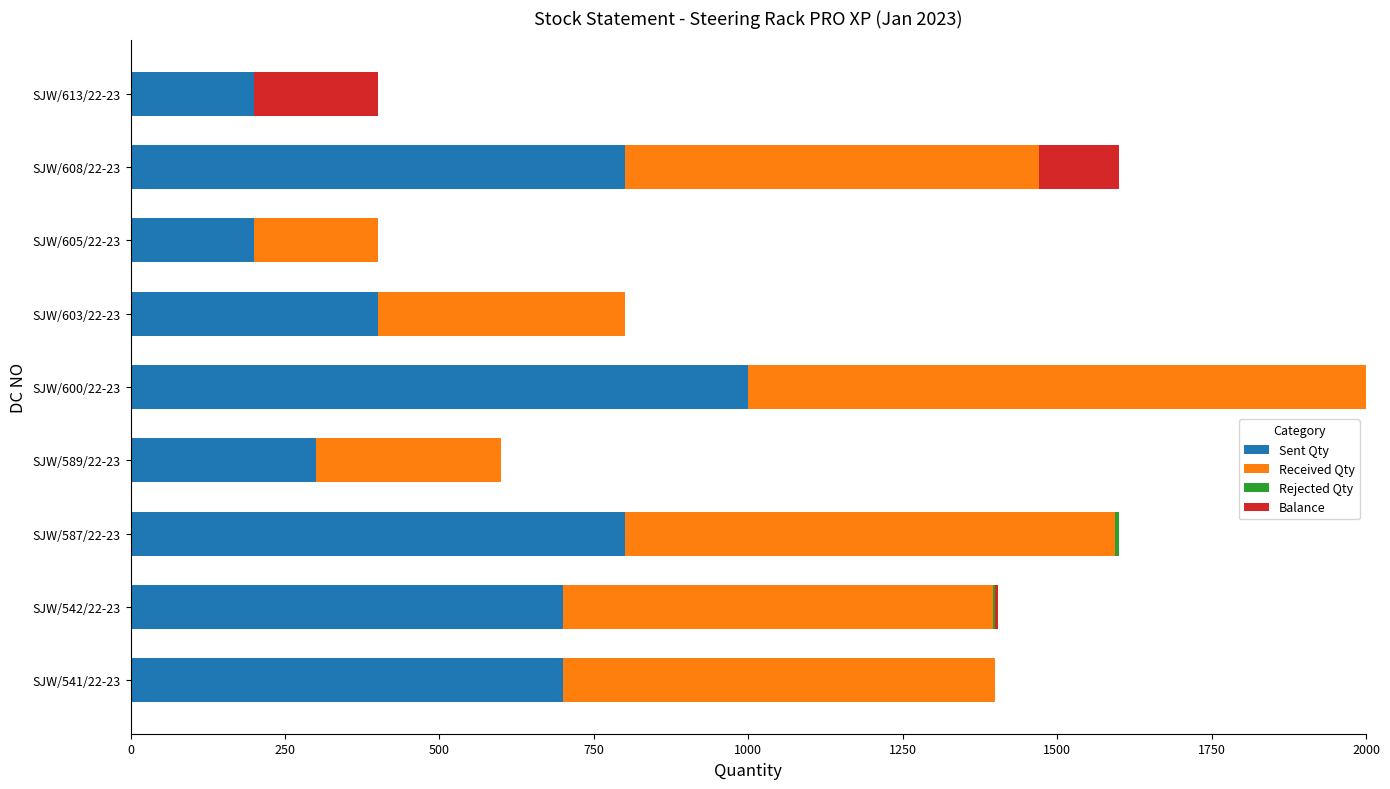

At which label does Sent Qty reach its peak?

SJW/600/22-23